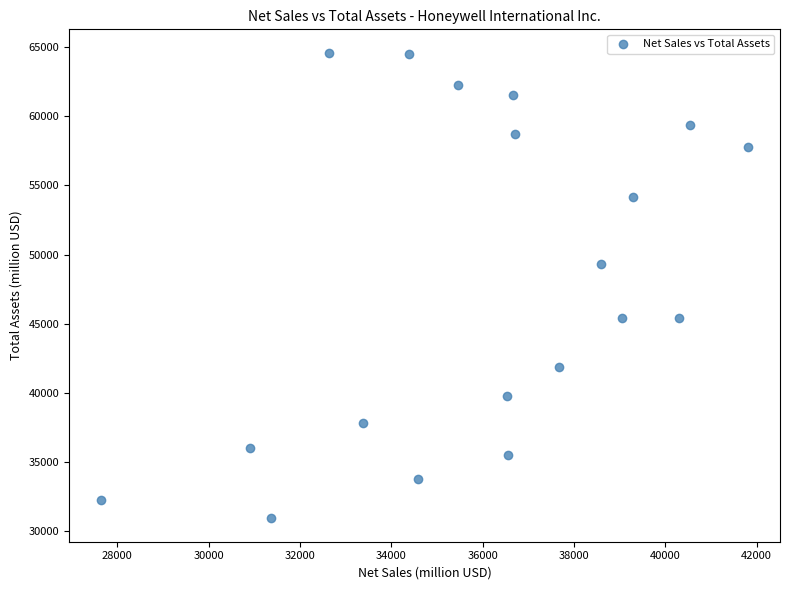

What Y value in the scatter plot is closest to 47763?

49316